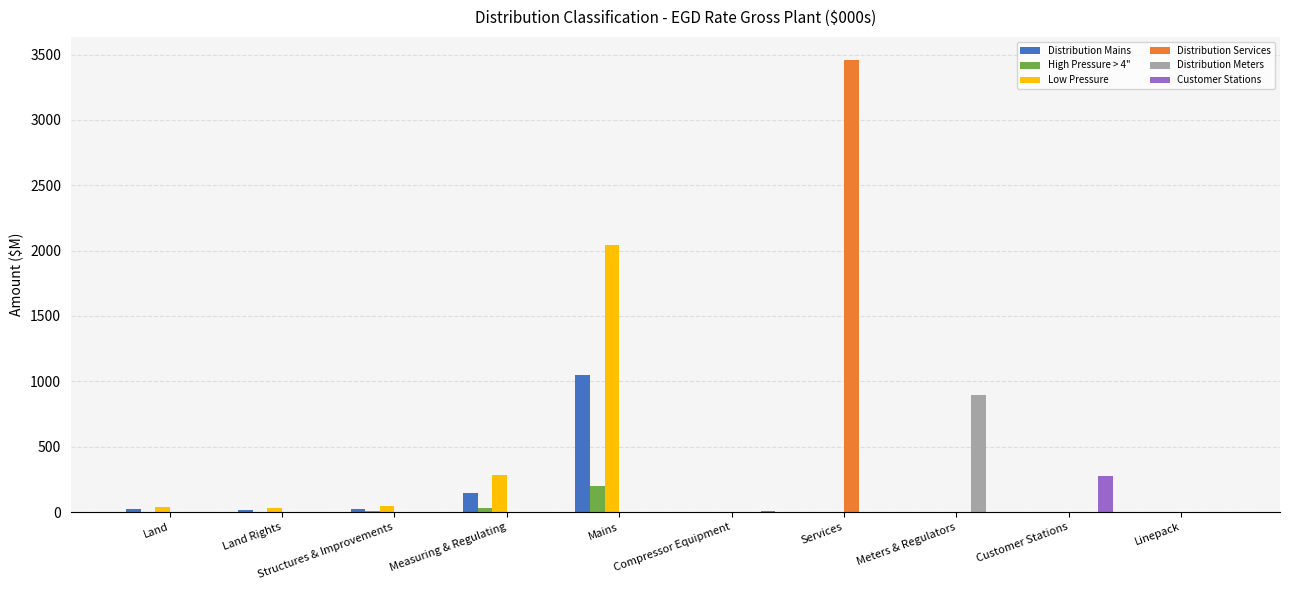

How many groups of bars are there?

10